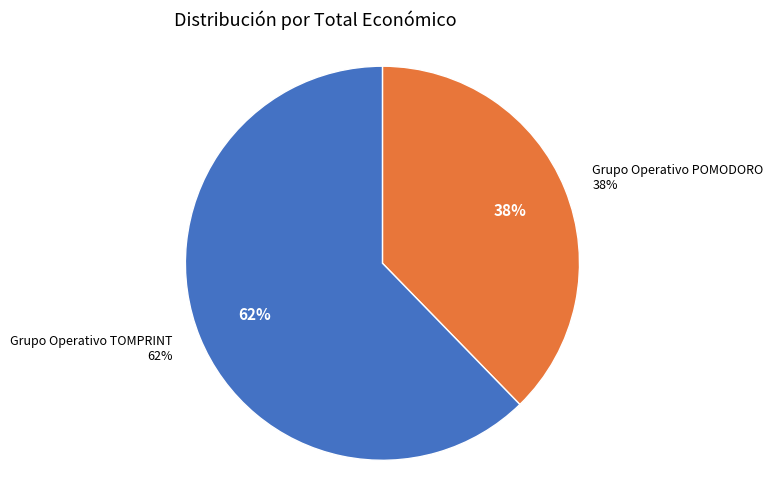

Is Grupo Operativo TOMPRINT the majority of the pie?

Yes